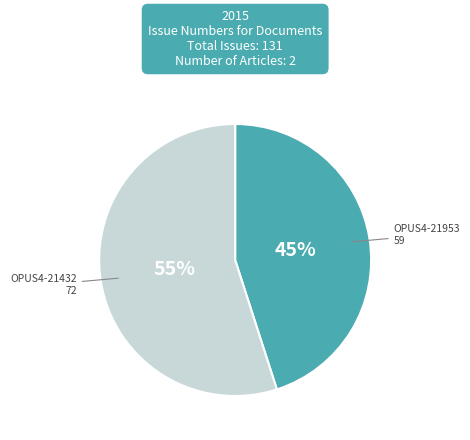

To the nearest percent, what is the difference between the largest and smallest slice percentages?

10%